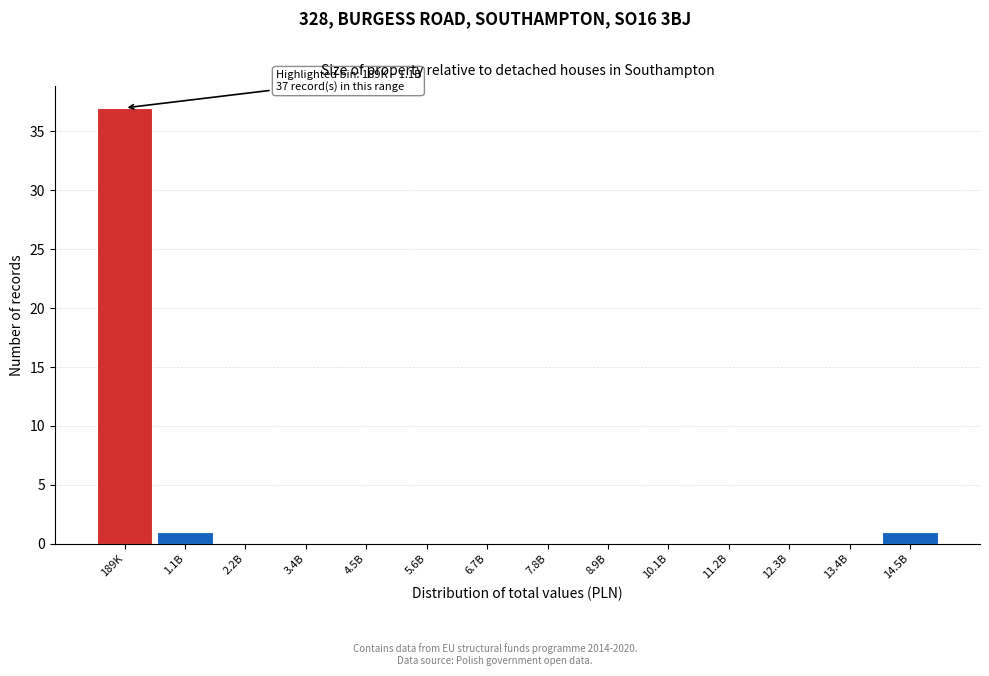

Reading right to left, transcribe all the data shown in this chart.

14.5B=1	13.4B=0	12.3B=0	11.2B=0	10.1B=0	8.9B=0	7.8B=0	6.7B=0	5.6B=0	4.5B=0	3.4B=0	2.2B=0	1.1B=1	189K=37